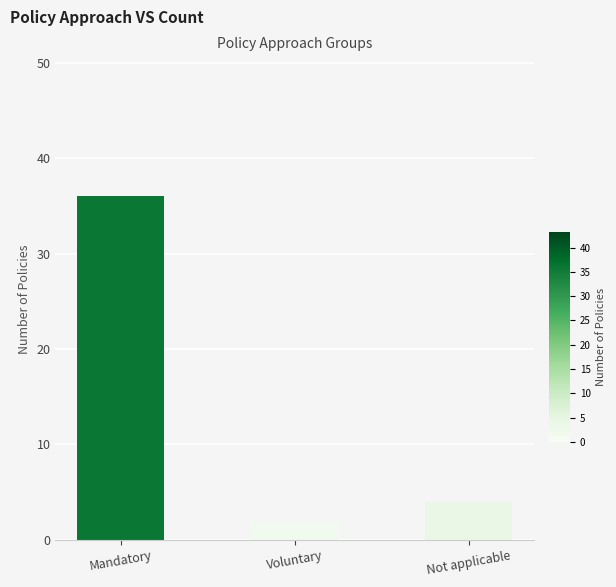

How many bars are there in total?

3